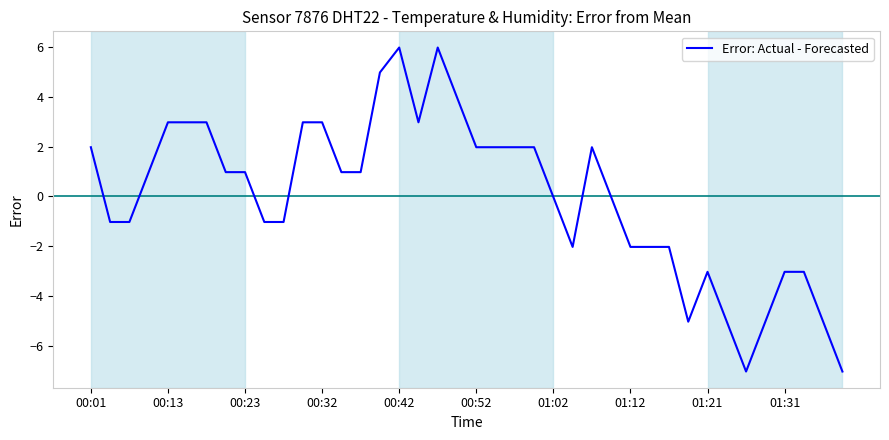

What is the greatest value displayed?

6.0